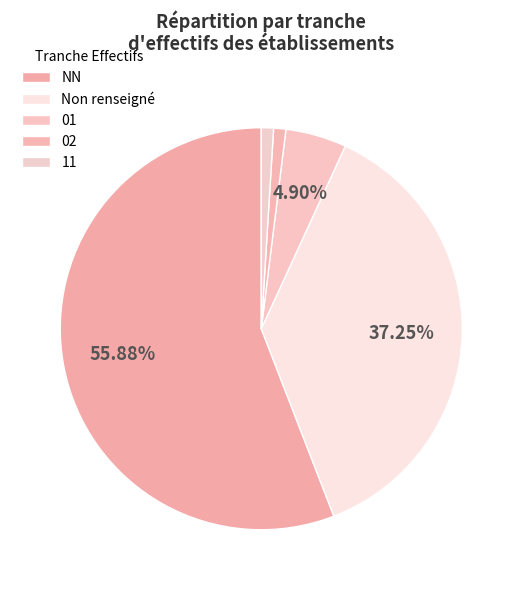

Count the number of slices in the pie.

5